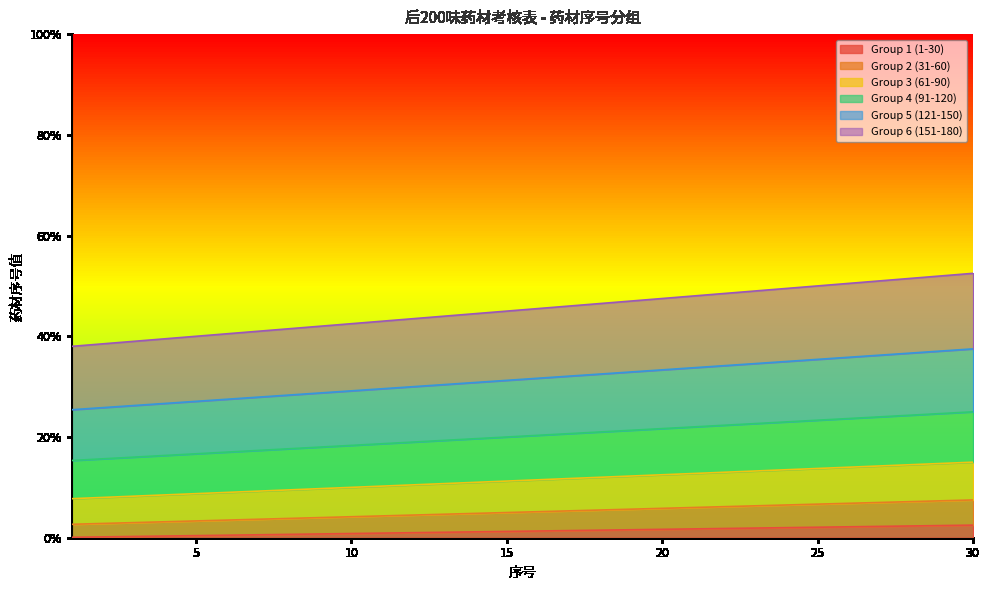

What is the smallest value displayed?

0.1